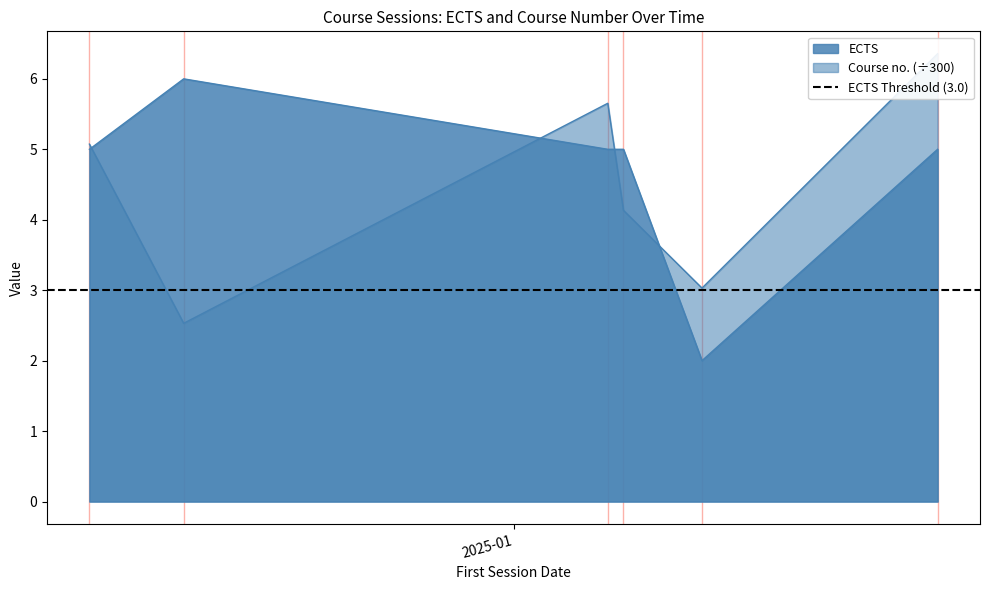

What is the value of the ECTS point at the 1st from the left?

5.0